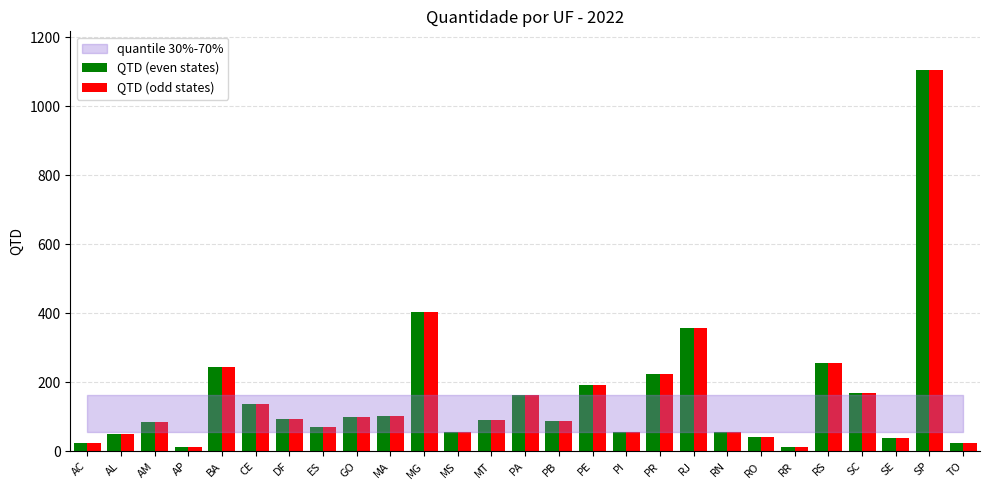

Is the value of QTD (odd states) at CE greater than the value of QTD (even states) at AC?

Yes